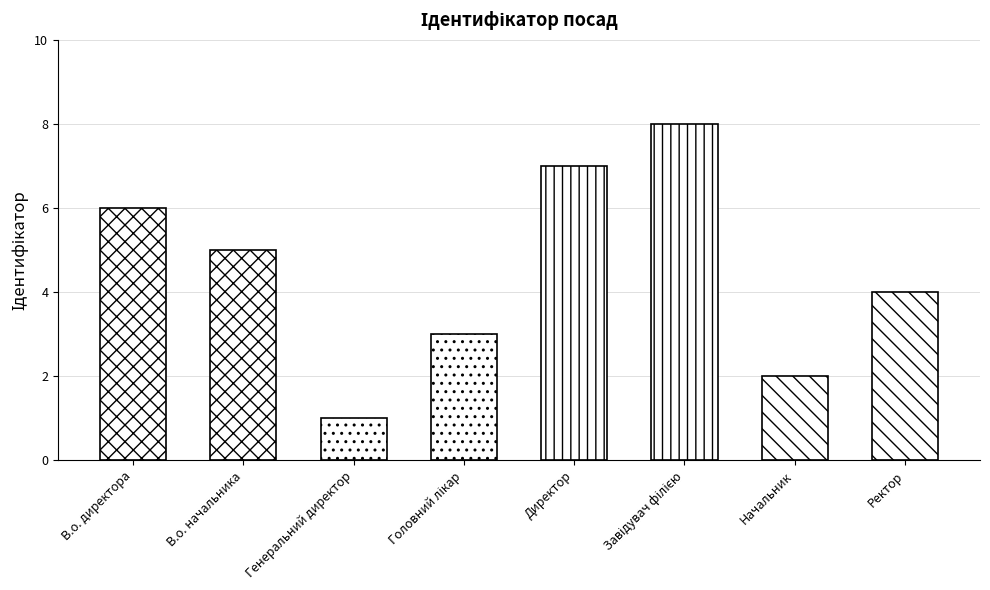

List the labels in order of value, smallest first.

Генеральний директор, Начальник, Головний лікар, Ректор, В.о. начальника, В.о. директора, Директор, Завідувач філією